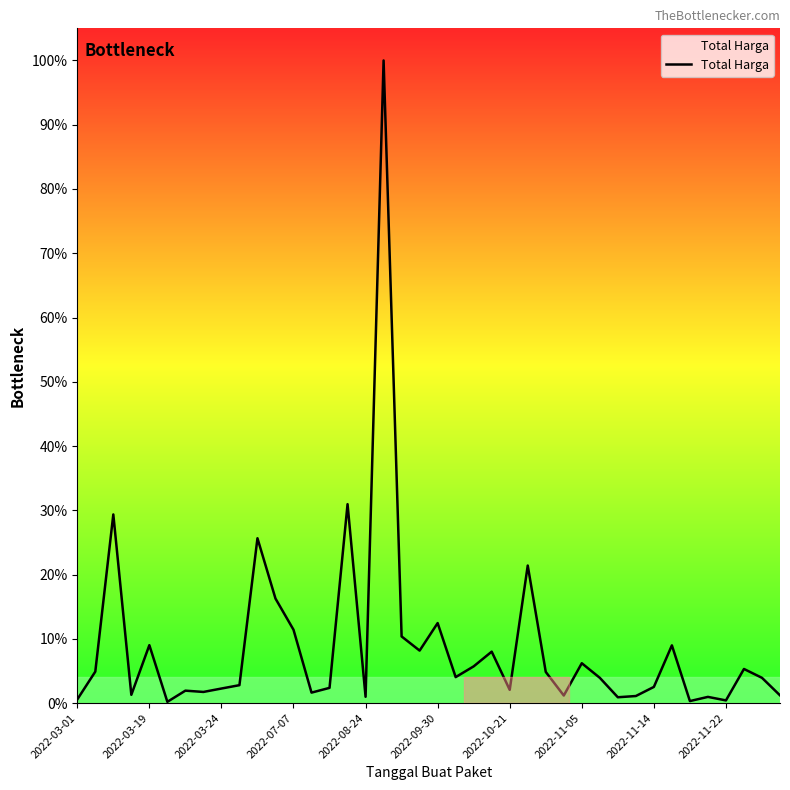

Does the chart display data point markers on the line(s)?

No